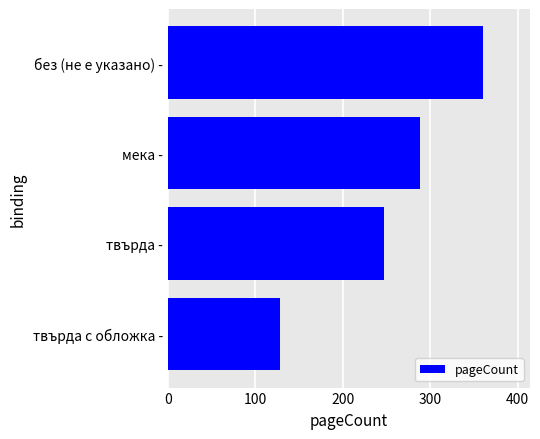

What is the sum of all values?

1023